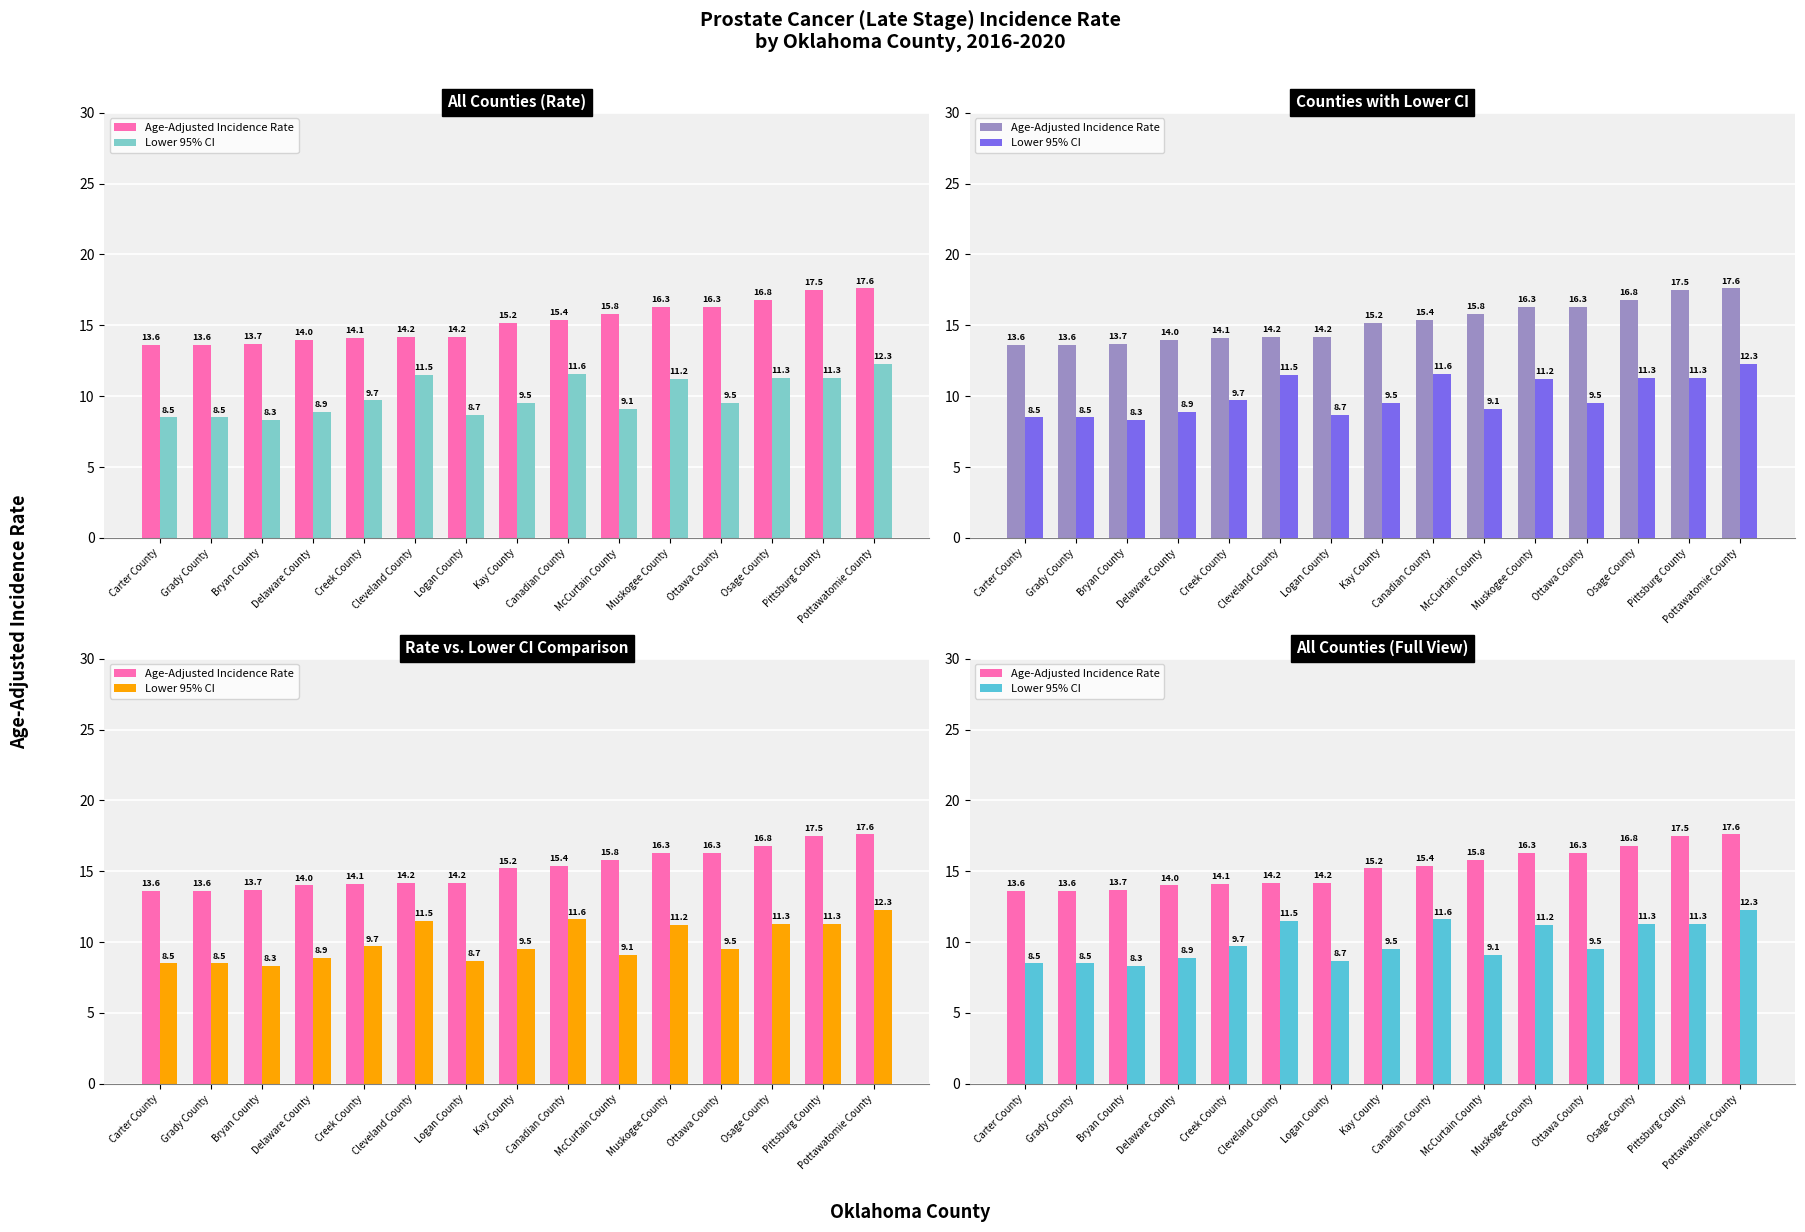

At how many categories does at least one series exceed 10?

15